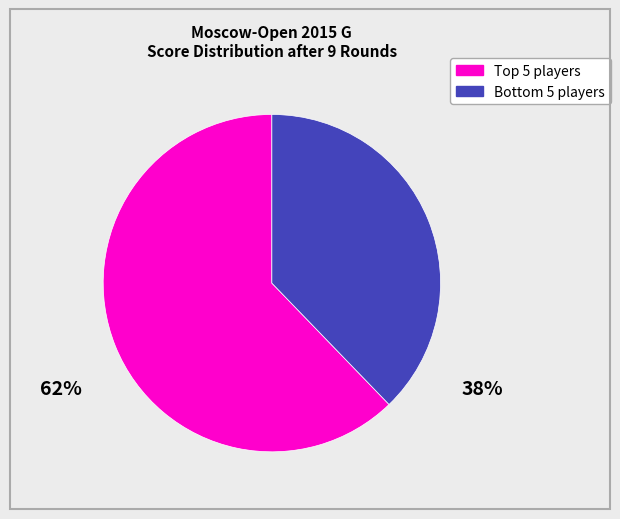

Is there a majority slice in this chart?

Yes